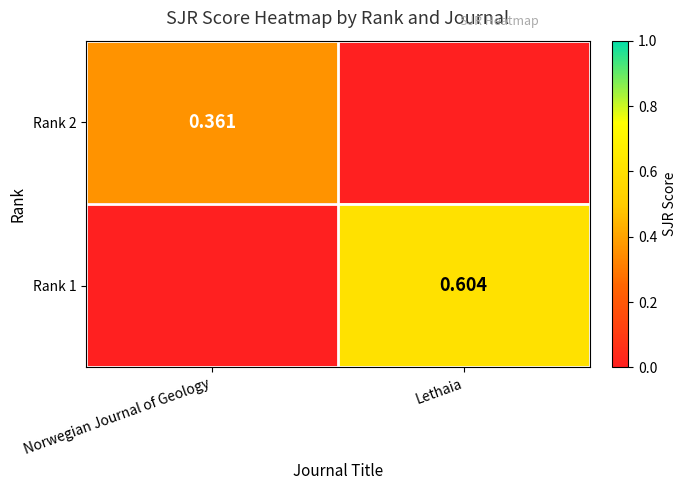

What is the total value across all series at Norwegian Journal of Geology?

0.4